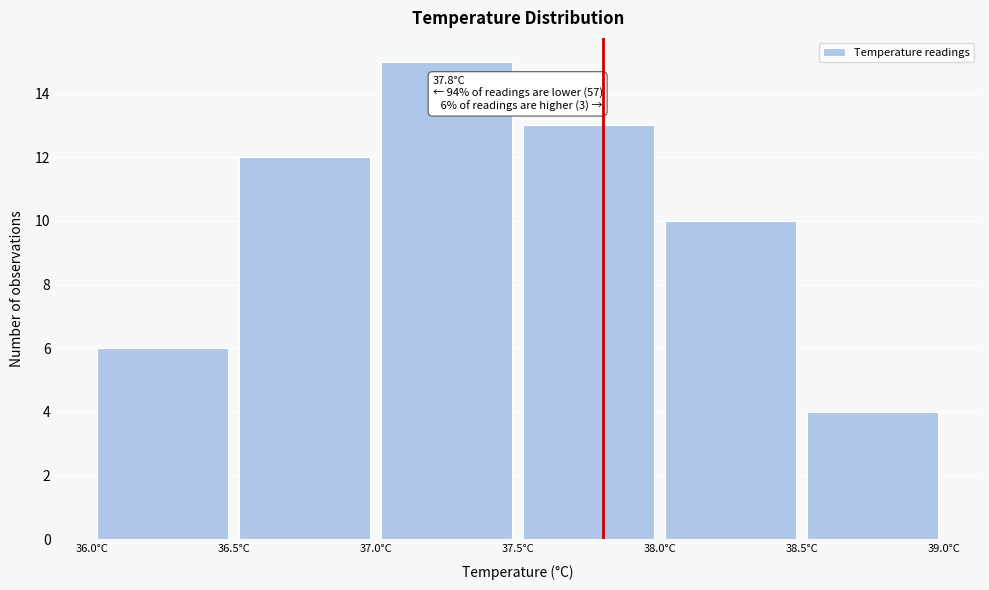

Which range on the x-axis has the tallest bar?

37.0 to 37.5